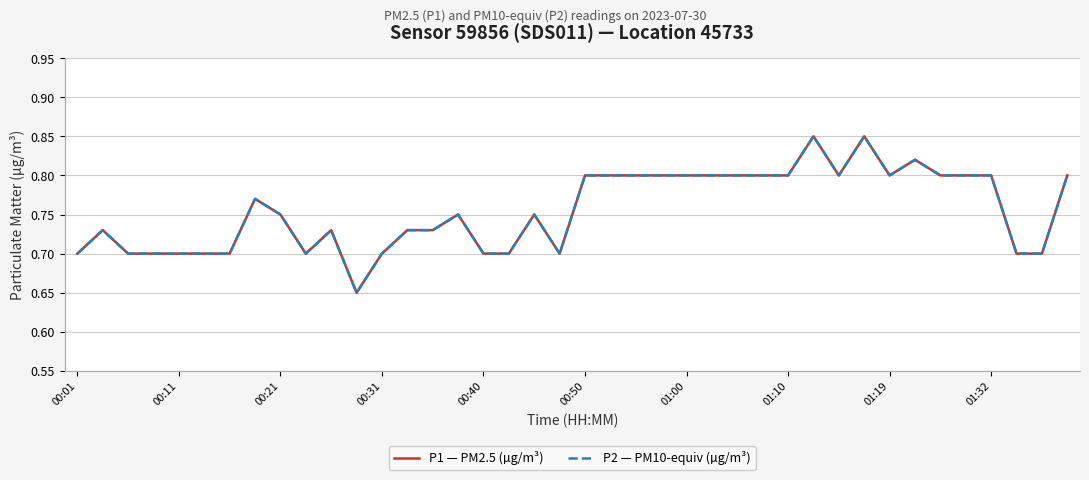

Does the chart have visible grid lines?

Yes